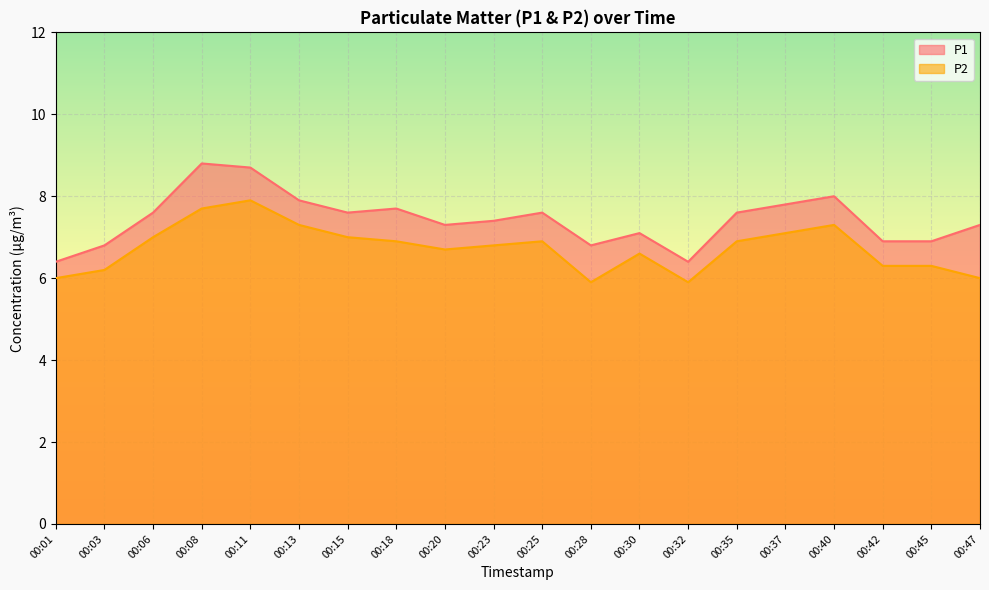

List the labels in order of P2 value, smallest first.

00:28, 00:32, 00:01, 00:47, 00:03, 00:42, 00:45, 00:30, 00:20, 00:23, 00:18, 00:25, 00:35, 00:06, 00:15, 00:37, 00:13, 00:40, 00:08, 00:11